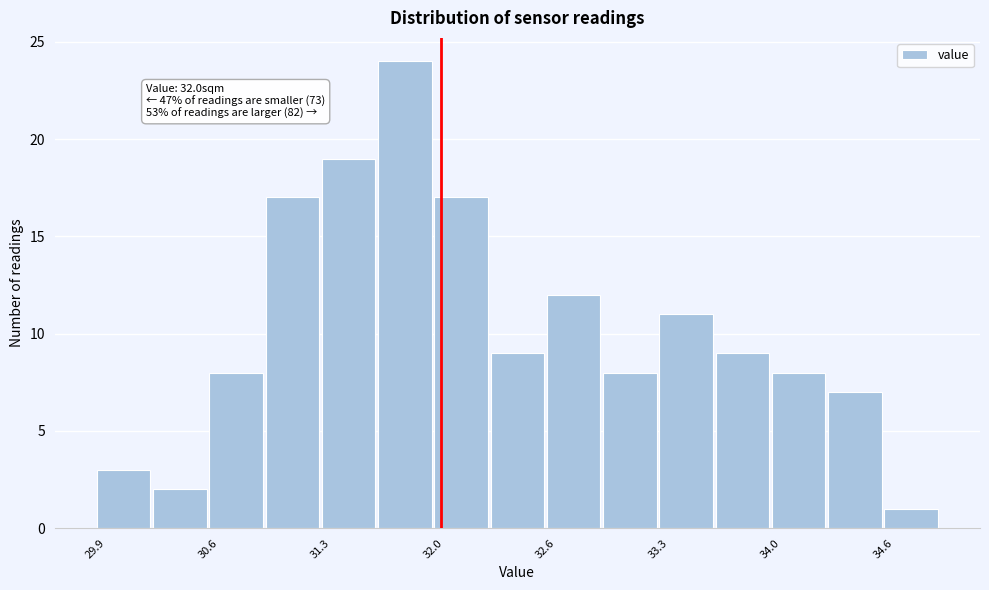

Around what value on the x-axis is the tallest bar? Give the approximate position of its centre, as read against the axis.

31.8